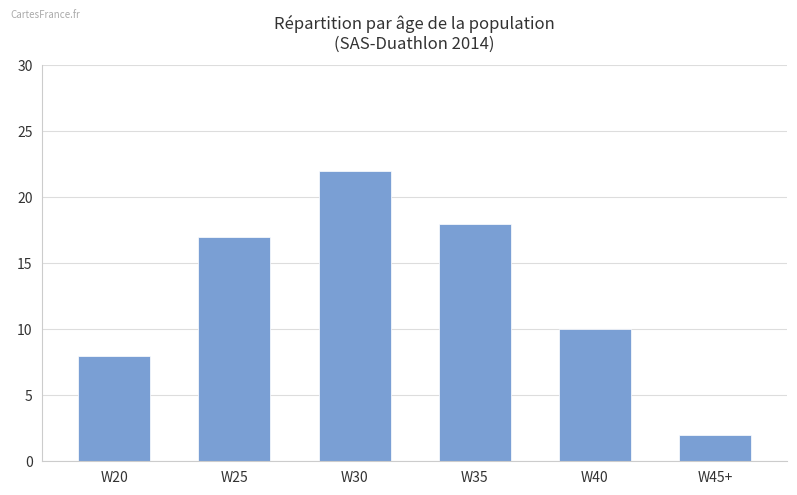

What is the label of the 4th bar from the right?

W30